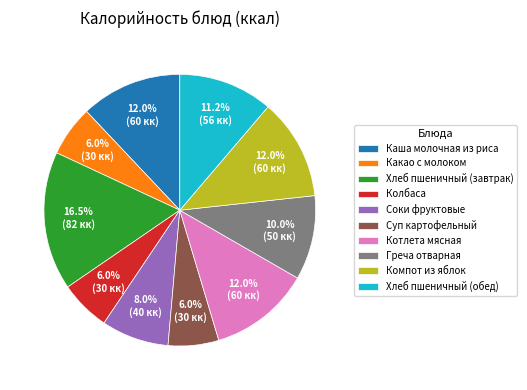

To the nearest percent, what is the combined percentage of Хлеб пшеничный (завтрак) and Какао с молоком?

23%